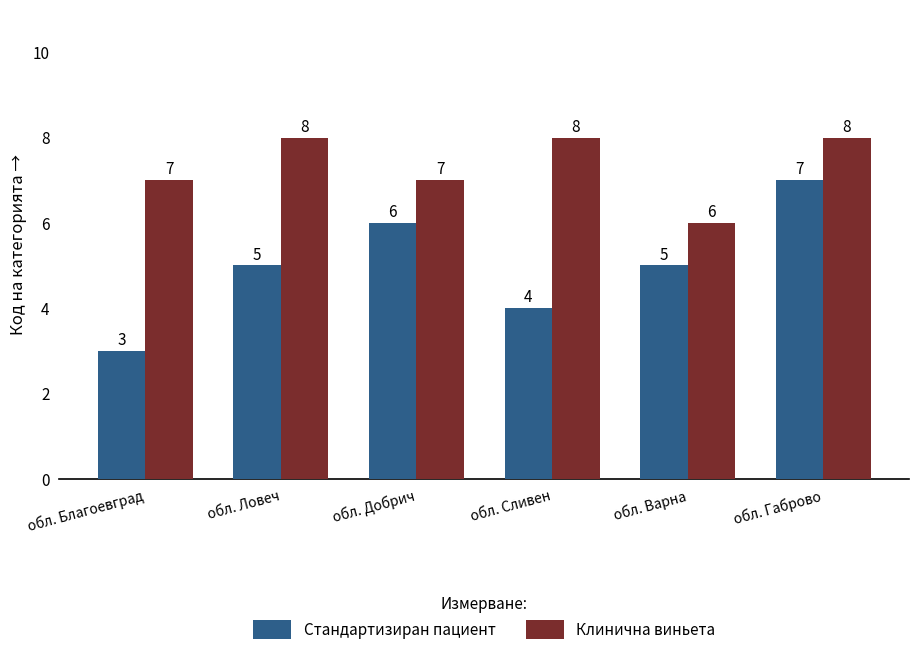

What is the highest value of the Клинична виньета series?

8